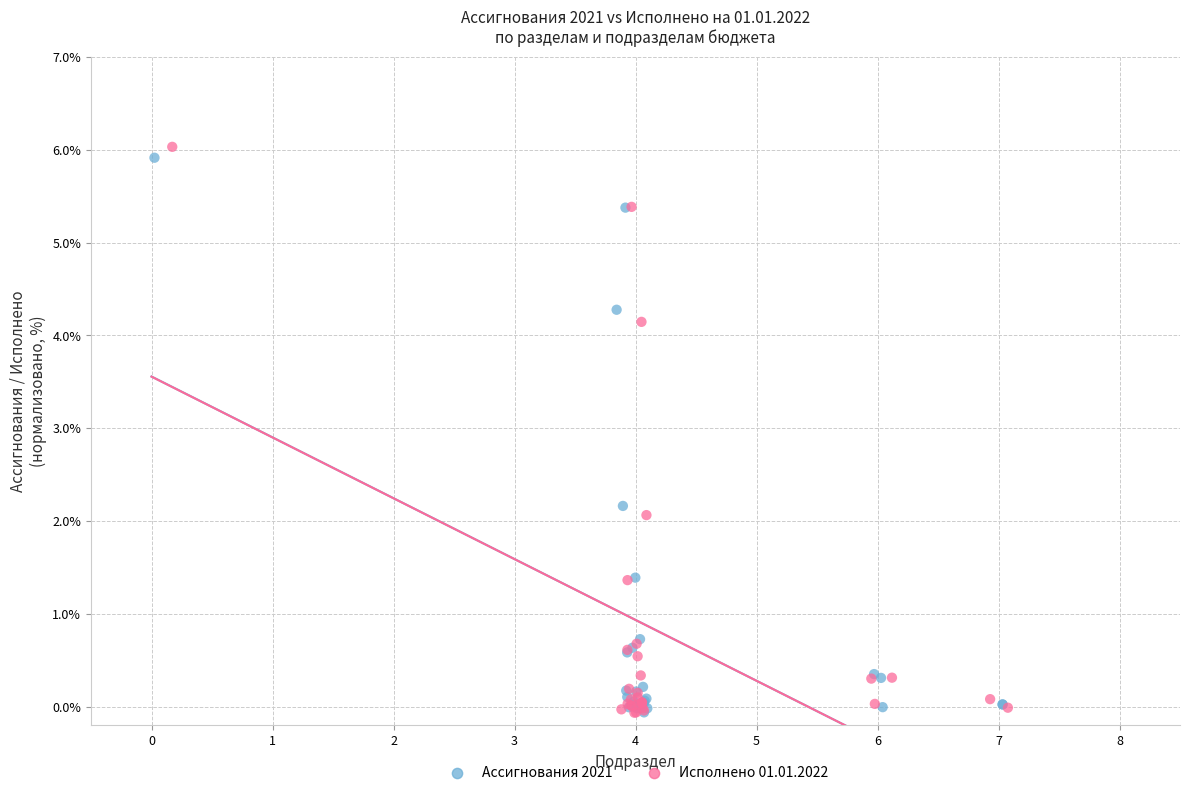

Which series has the widest spread of Y values?

Исполнено 01.01.2022